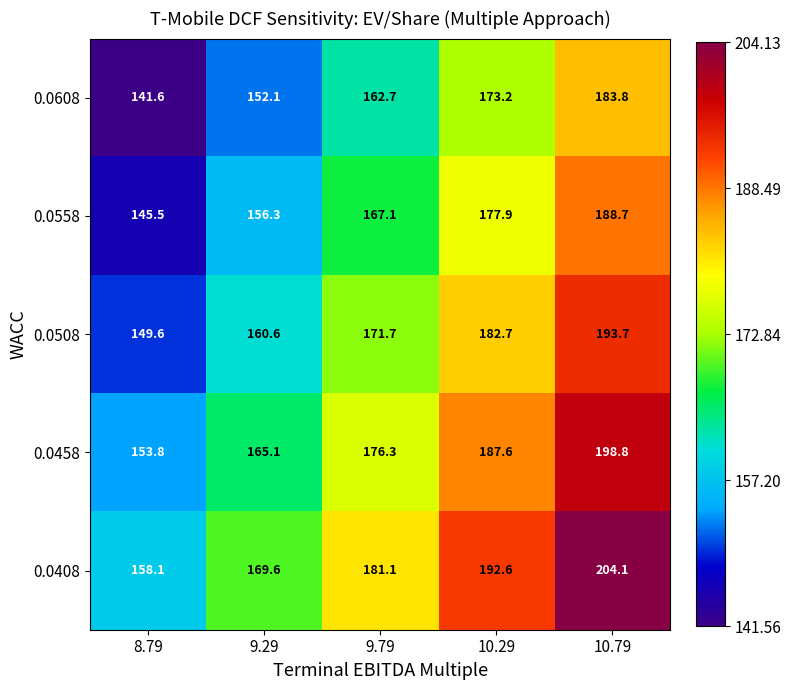

Rank the series at 10.79 from lowest to highest value.

0.0608, 0.0558, 0.0508, 0.0458, 0.0408